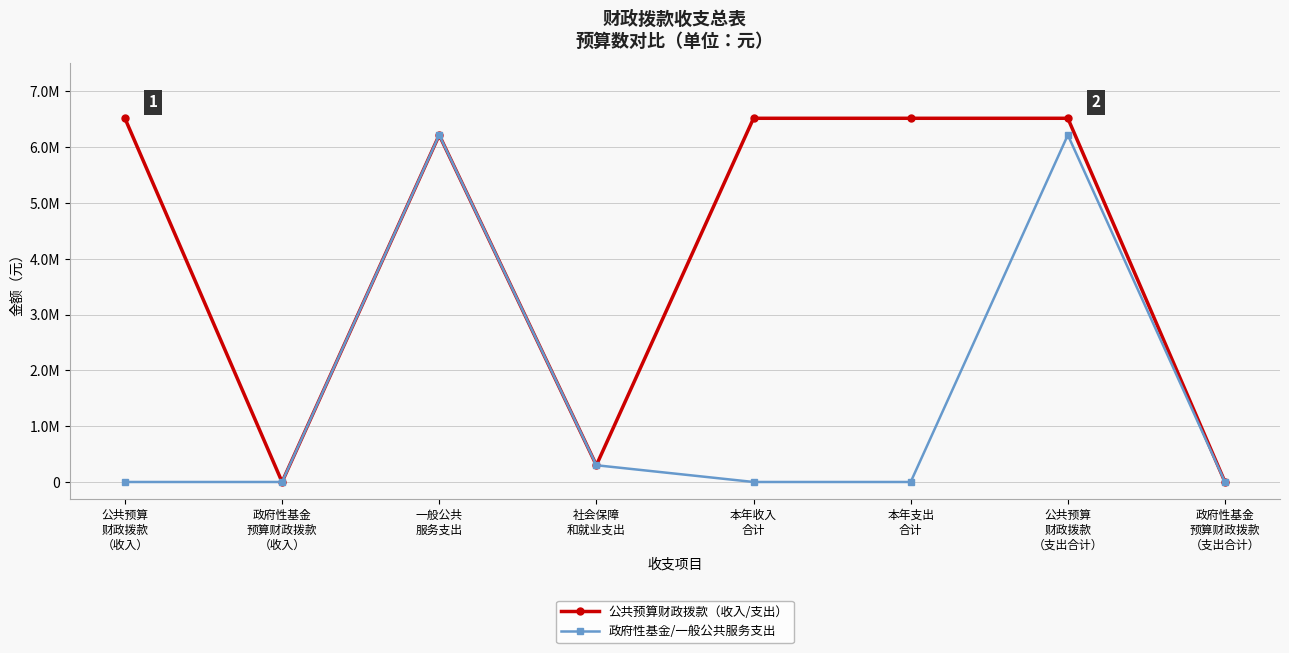

Between 社会保障
和就业支出 and 政府性基金
预算财政拨款
（支出合计）, which series saw the biggest shift?

公共预算财政拨款（收入/支出）